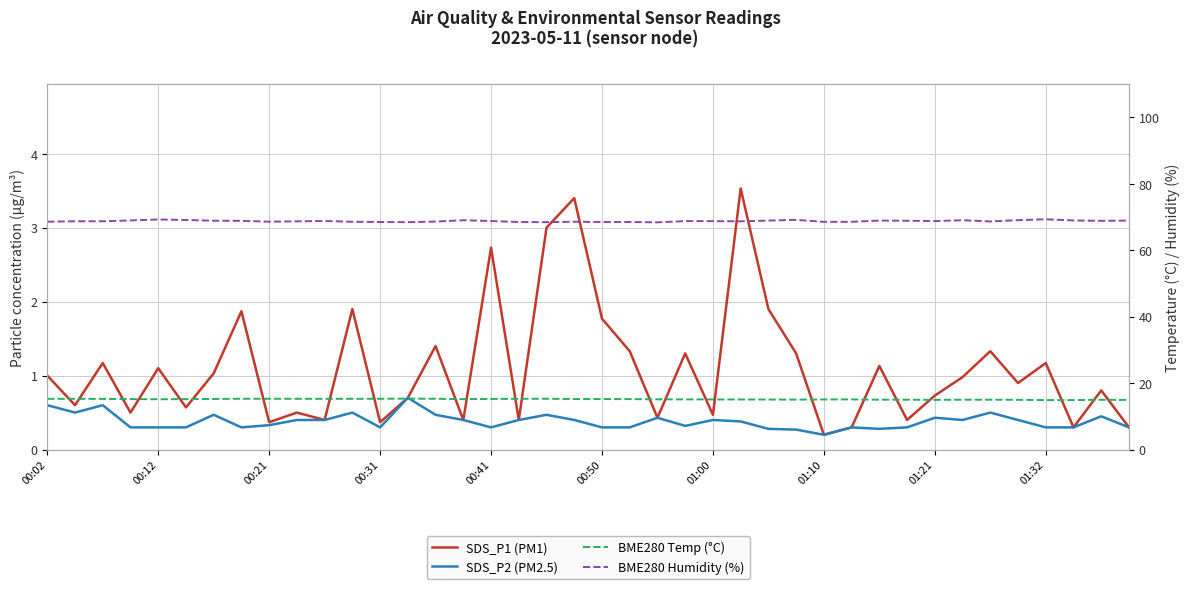

At which category is the sum across all series the highest?

25